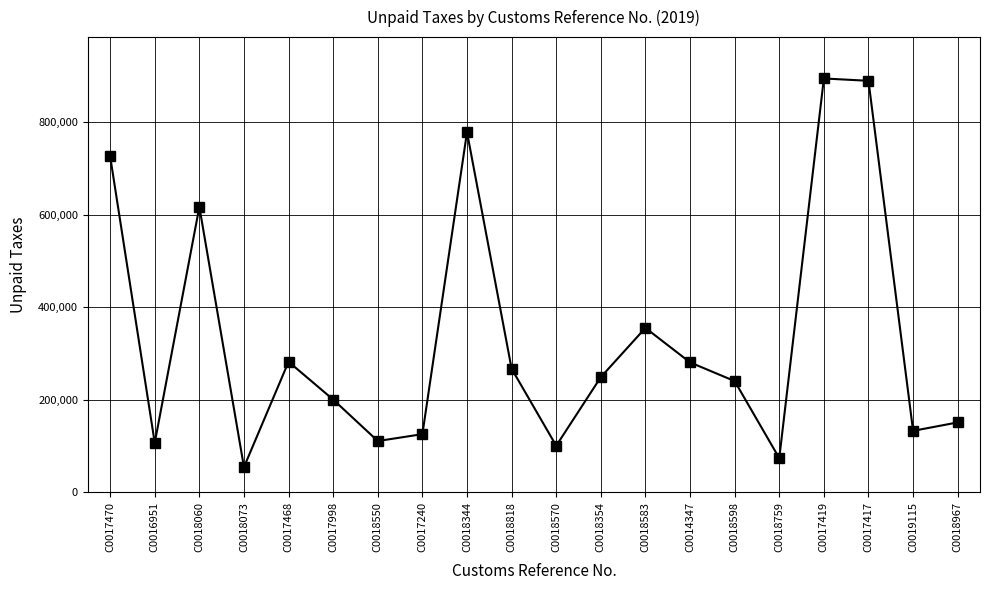

At which label is the value closest to 474470?

C0018583